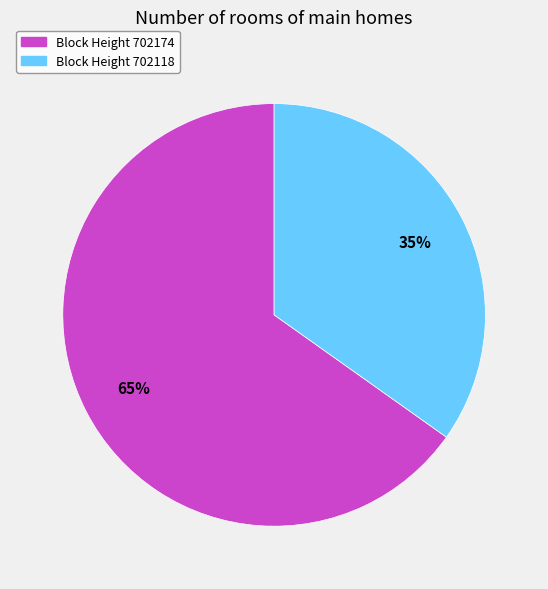

Do Block Height 702118 and Block Height 702174 together represent more than half of the pie?

Yes